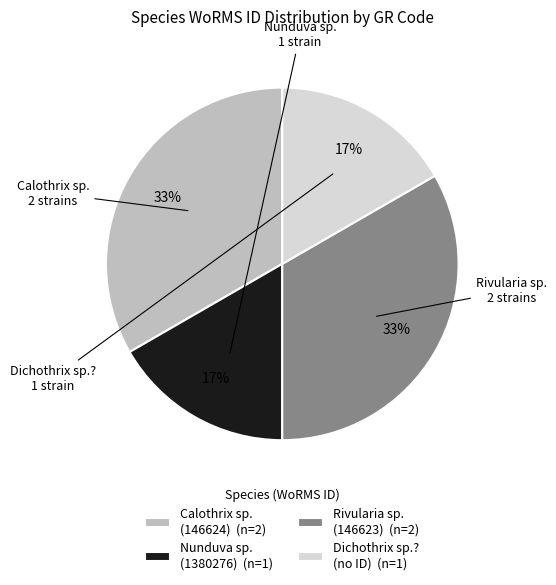

What percentage is the Calothrix sp. (146624) (n=2) slice, to the nearest percent?

33%